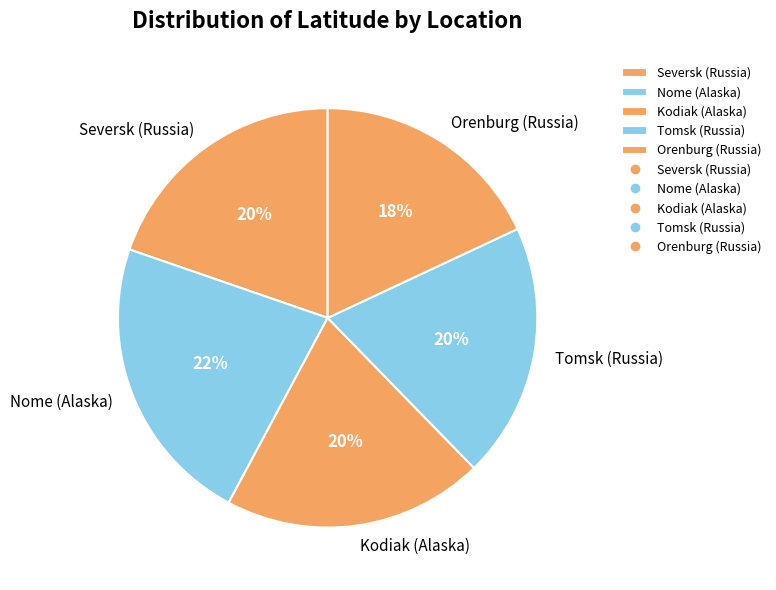

How many slices are in this pie chart?

5